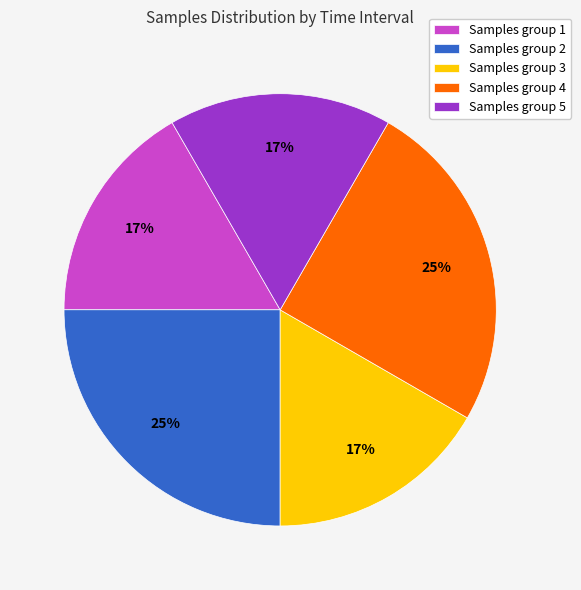

Approximately how many times larger is the value at Samples group 1 compared to Samples group 2?

0.7